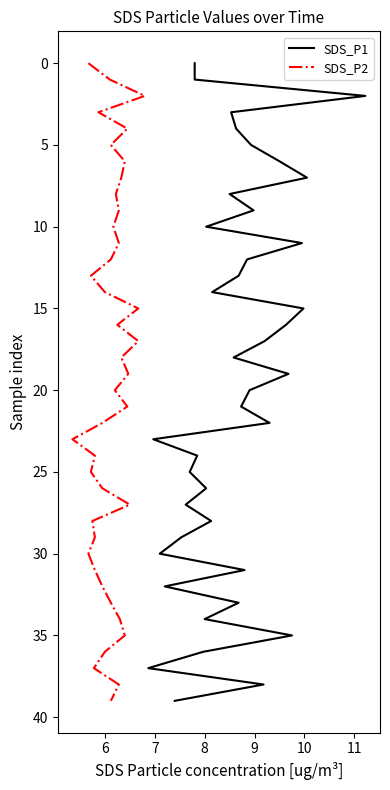

What are all the series names shown in the legend?

SDS_P1, SDS_P2